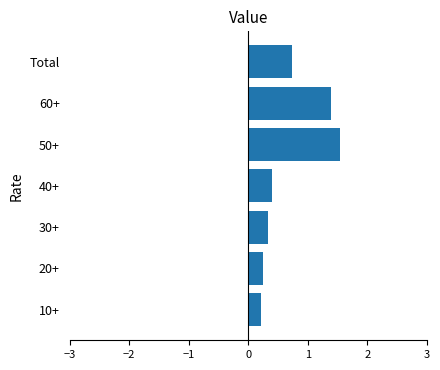

What is the average value?

0.7